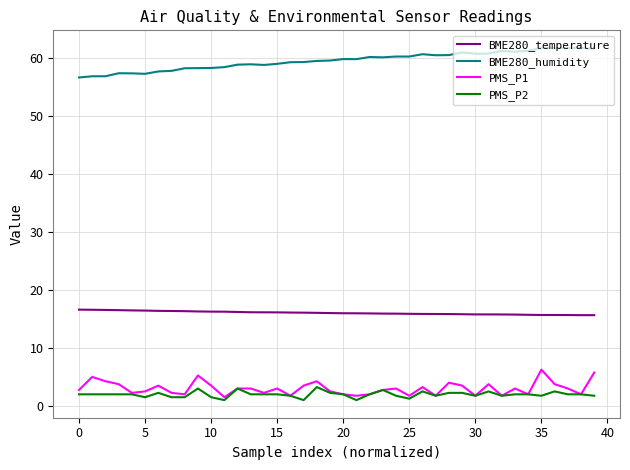

True or false: PMS_P2 and BME280_humidity intersect in this chart.

False